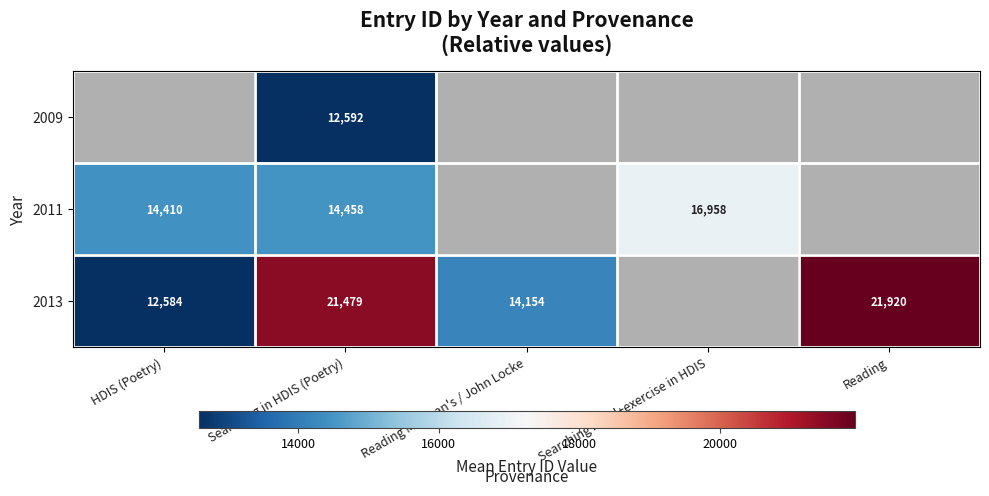

What is the maximum value shown in the chart?

21920.0